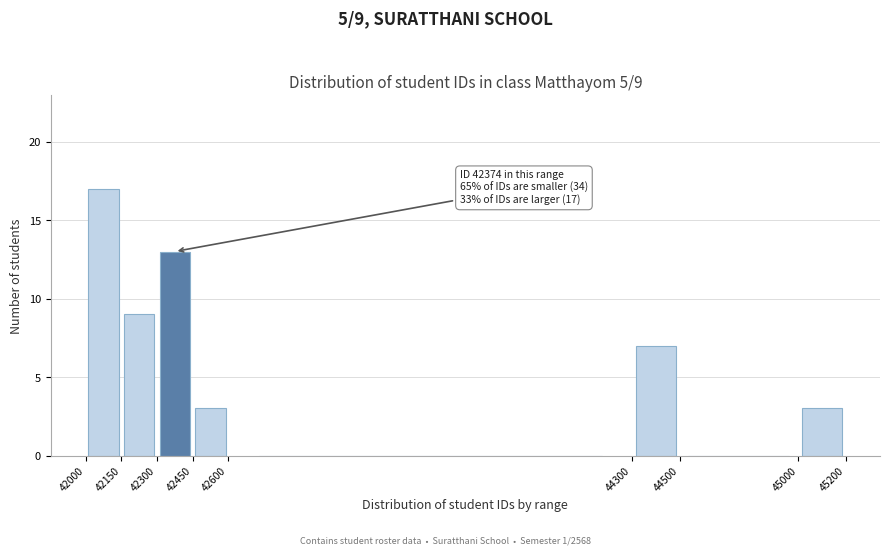

Over which range of the x-axis is the bar tallest?

42000 to 42150